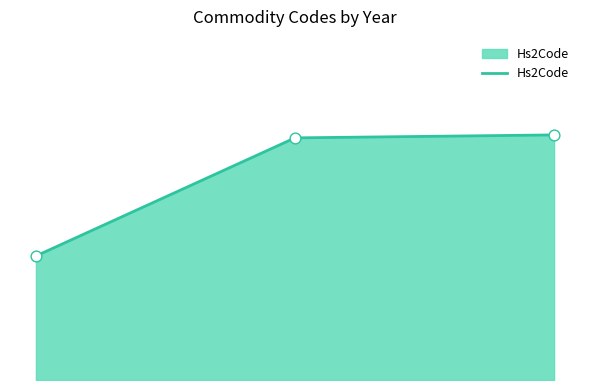

Does the chart have visible grid lines?

No